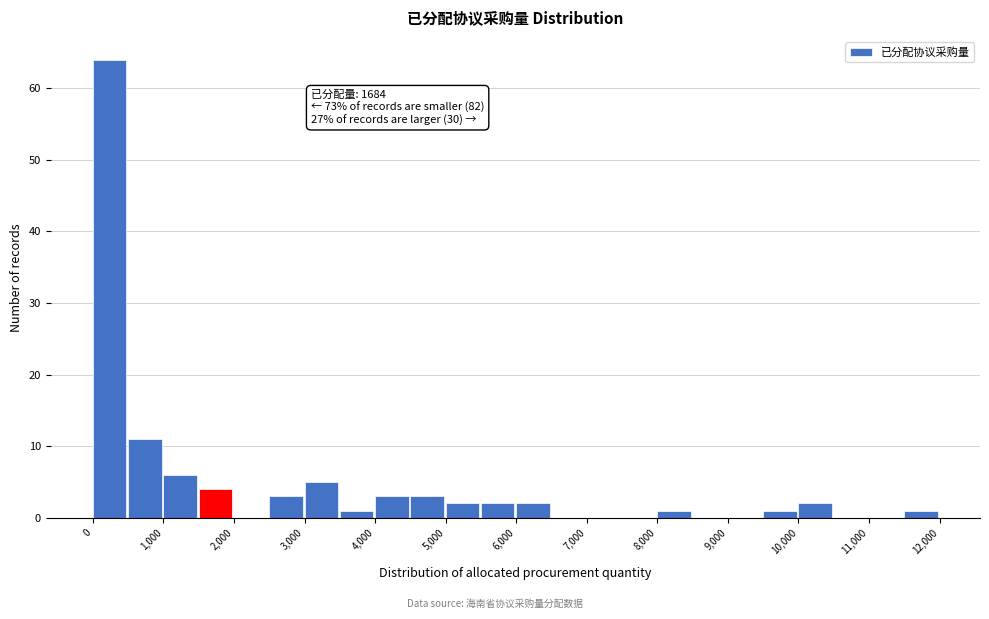

Over which range of the x-axis is the bar tallest?

0 to 500